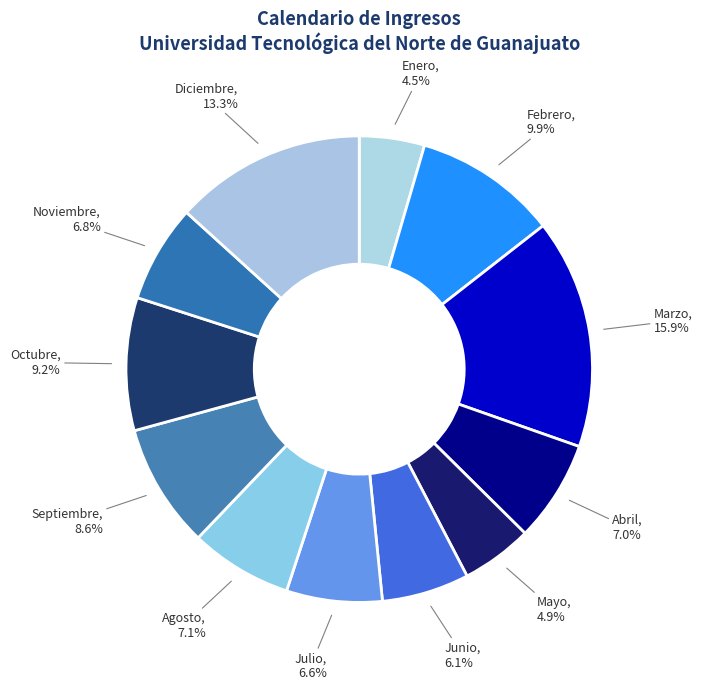

To the nearest percent, what percentage of the pie is Agosto?

7%